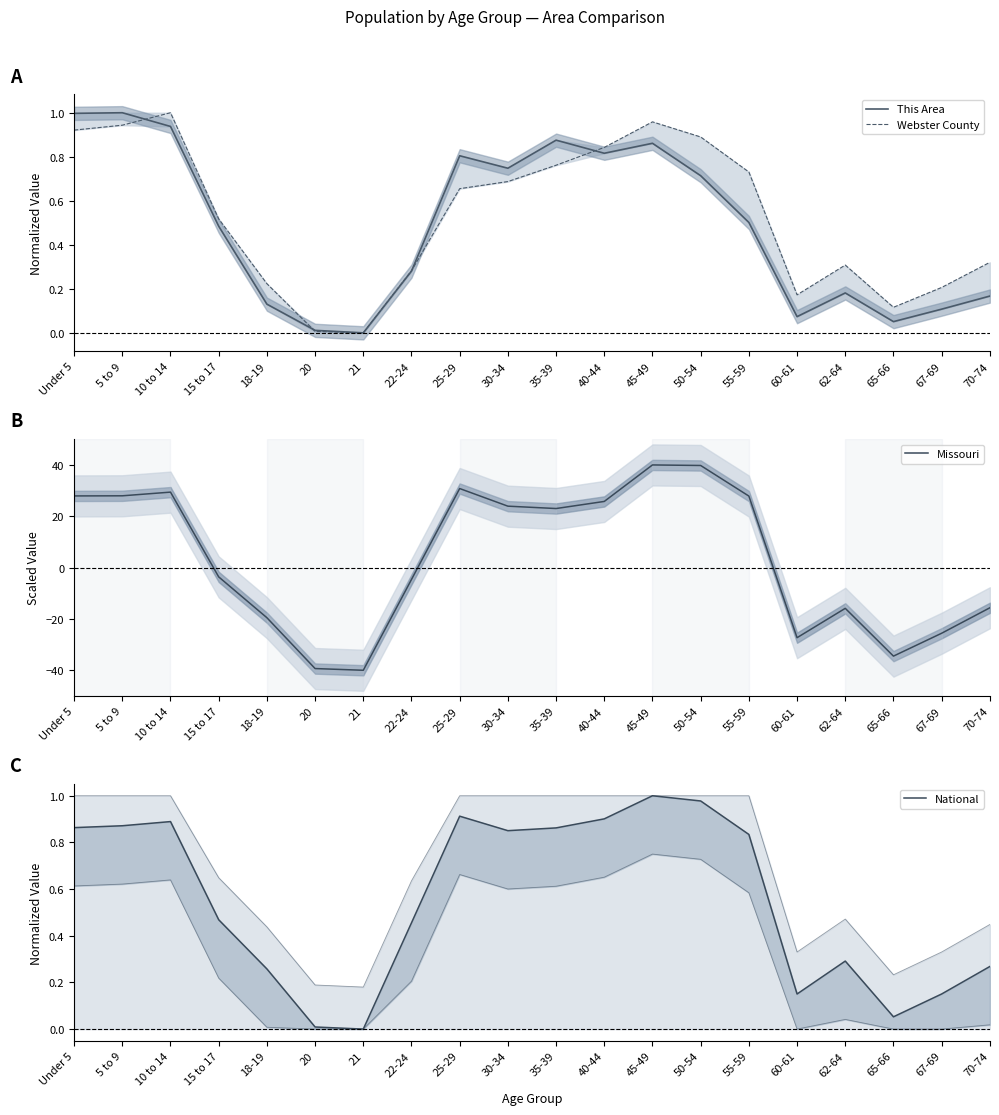

Reading right to left, list all the values displayed in this chart.

This Area: 70-74=0.2	67-69=0.1	65-66=0.1	62-64=0.2	60-61=0.1	55-59=0.5	50-54=0.7	45-49=0.9	40-44=0.8	35-39=0.9	30-34=0.7	25-29=0.8	22-24=0.3	21=0.0	20=0.0	18-19=0.1	15 to 17=0.5	10 to 14=0.9	5 to 9=1.0	Under 5=1.0
Webster County: 70-74=0.3	67-69=0.2	65-66=0.1	62-64=0.3	60-61=0.2	55-59=0.7	50-54=0.9	45-49=1.0	40-44=0.8	35-39=0.8	30-34=0.7	25-29=0.7	22-24=0.3	21=0.0	20=0.0	18-19=0.2	15 to 17=0.5	10 to 14=1.0	5 to 9=0.9	Under 5=0.9
Missouri: 70-74=-15.7	67-69=-25.6	65-66=-34.5	62-64=-15.9	60-61=-27.3	55-59=27.9	50-54=39.8	45-49=40.0	40-44=25.8	35-39=23.0	30-34=23.9	25-29=30.8	22-24=-4.6	21=-40.0	20=-39.3	18-19=-19.5	15 to 17=-3.6	10 to 14=29.4	5 to 9=28.0	Under 5=27.9
National: 70-74=0.3	67-69=0.2	65-66=0.1	62-64=0.3	60-61=0.2	55-59=0.8	50-54=1.0	45-49=1.0	40-44=0.9	35-39=0.9	30-34=0.9	25-29=0.9	22-24=0.5	21=0.0	20=0.0	18-19=0.3	15 to 17=0.5	10 to 14=0.9	5 to 9=0.9	Under 5=0.9